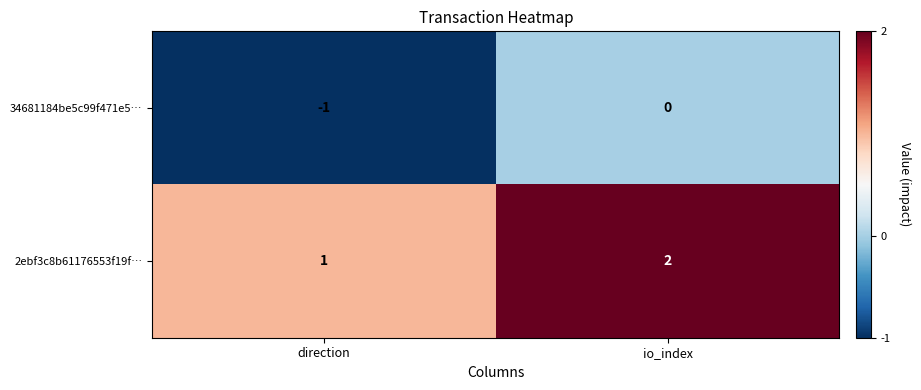

The 34681184be5c99f471e5… series shows 0 at direction. True or false?

False